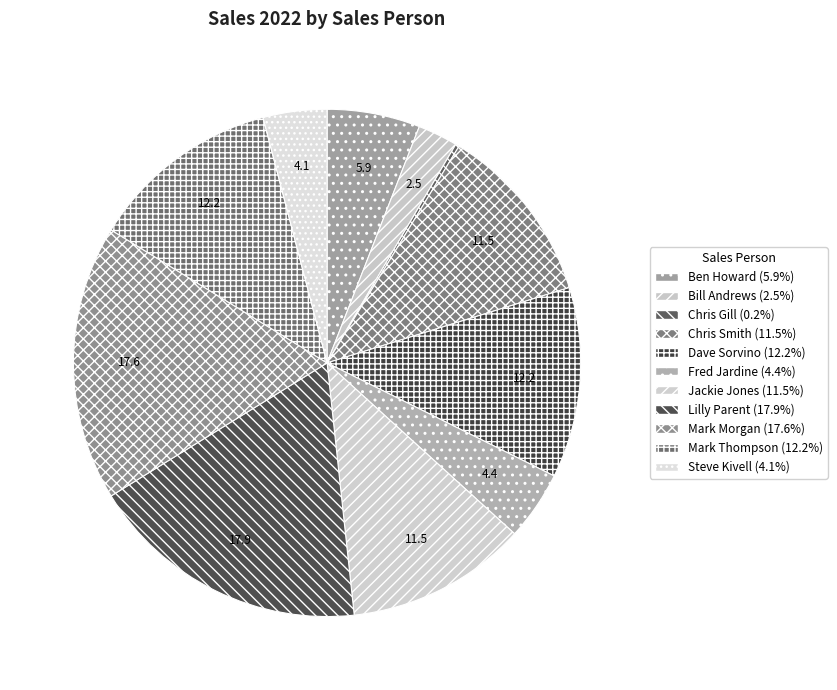

To the nearest percent, what is the difference between the Chris Gill and Ben Howard slice percentages?

6%